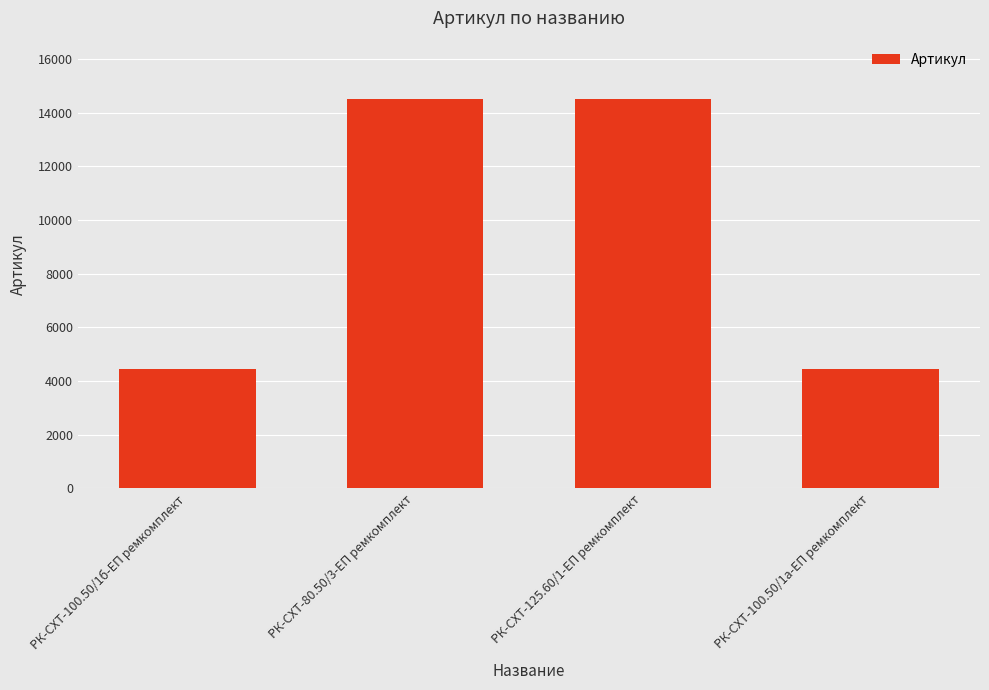

The value at РК-СХТ-125.60/1-ЕП ремкомплект is 14509. True or false?

True